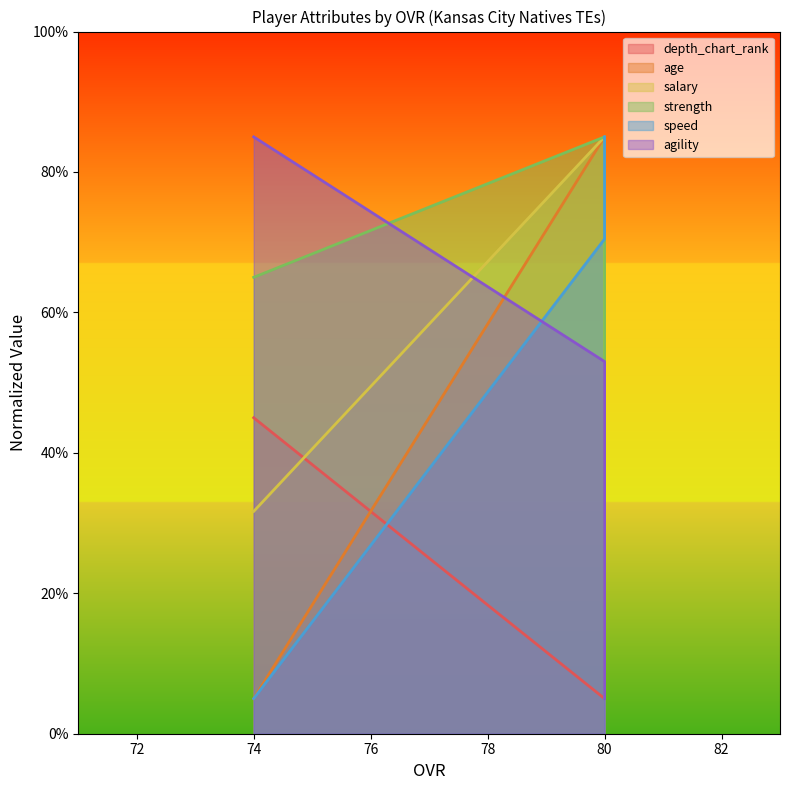

Count the number of data series in this chart.

6